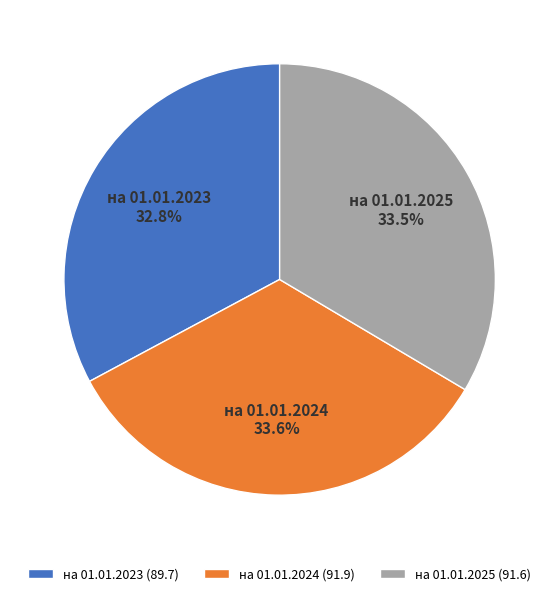

Count the number of slices in the pie.

3